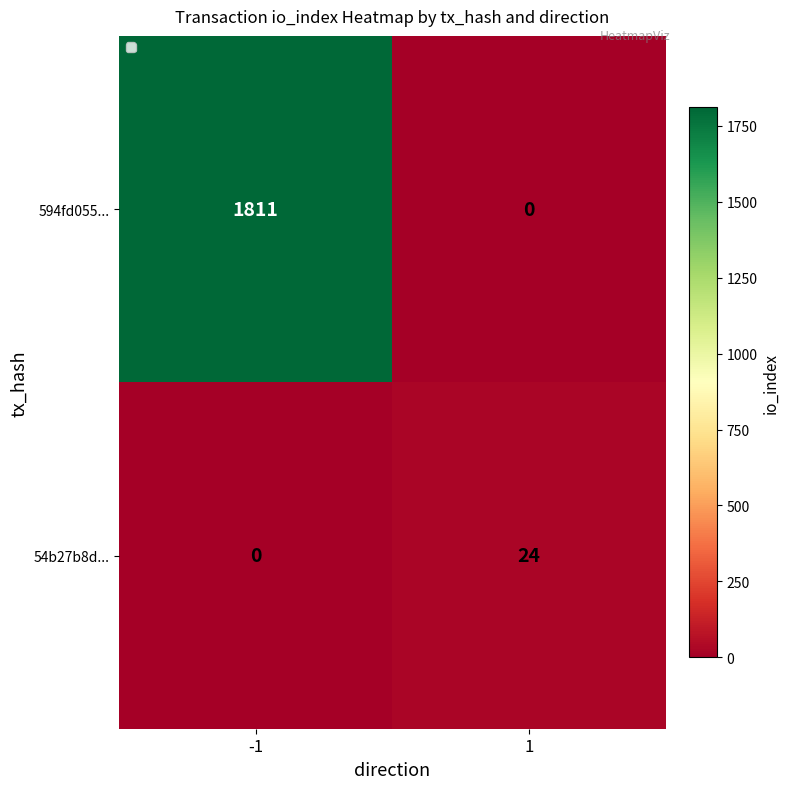

Rank the series by their maximum value, from highest to lowest.

594fd055..., 54b27b8d...